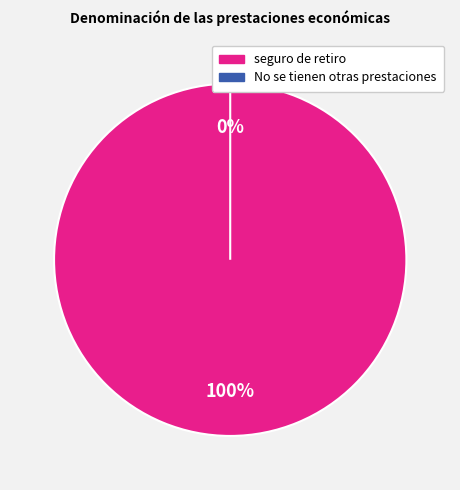

To the nearest percent, what is the average slice percentage?

50%